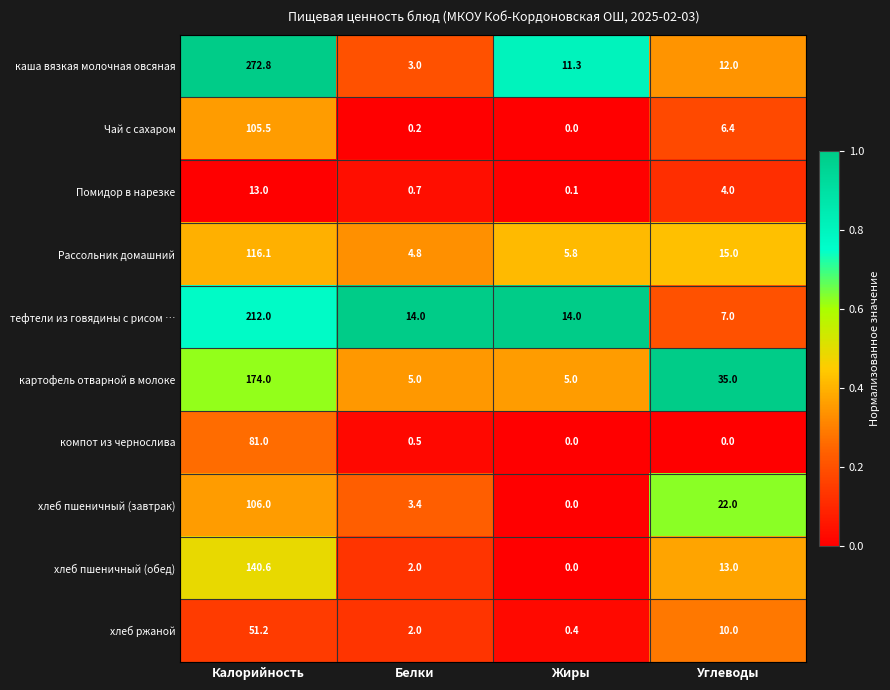

What is the total value across all series at Углеводы?

124.4